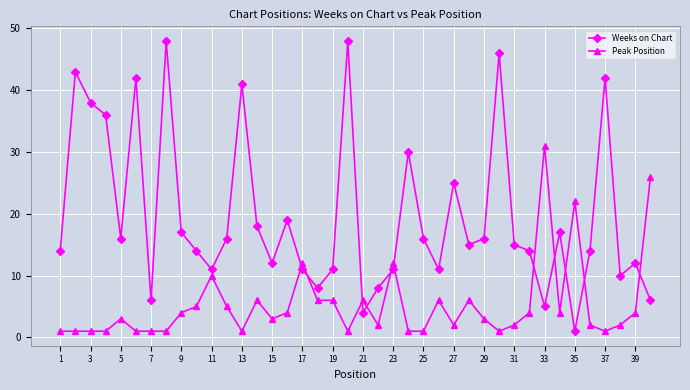

What is the maximum value for Peak Position?

31